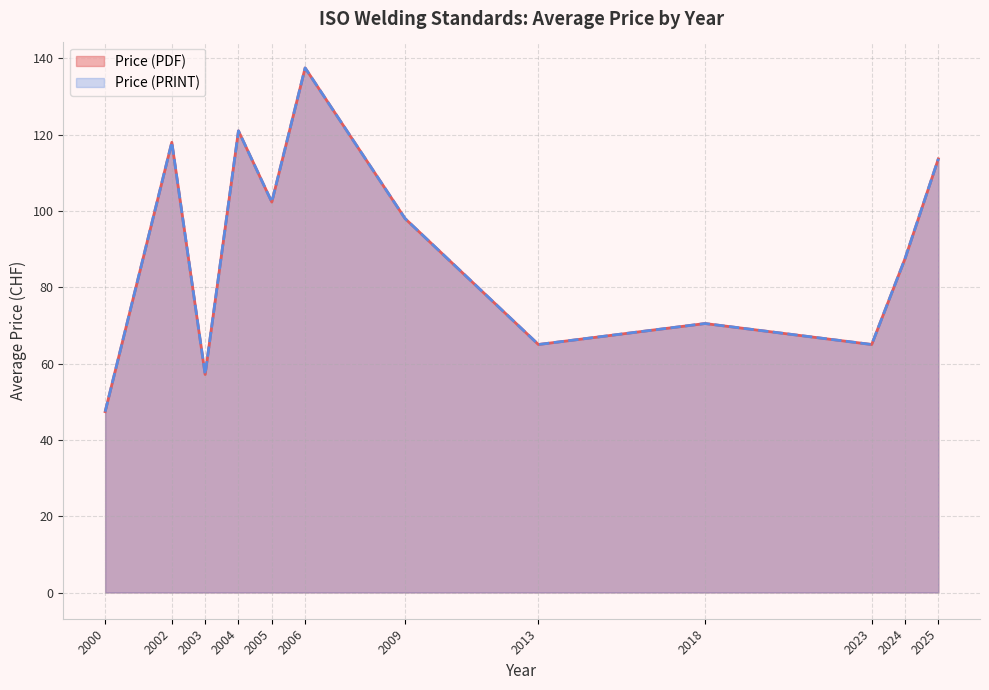

Count the number of data series in this chart.

2